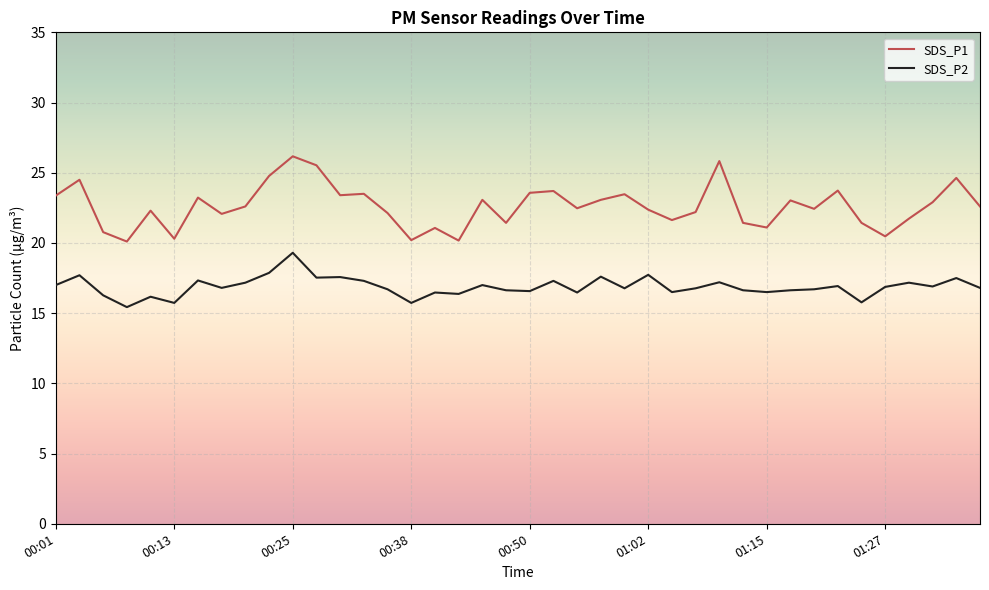

Which series has the largest total across all categories?

SDS_P1